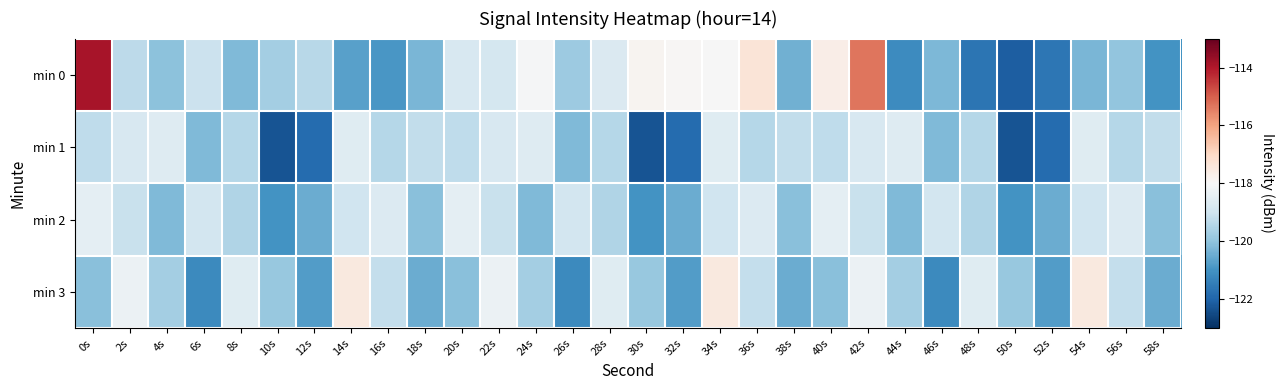

What is the difference between the highest and lowest values at 28s?

0.9